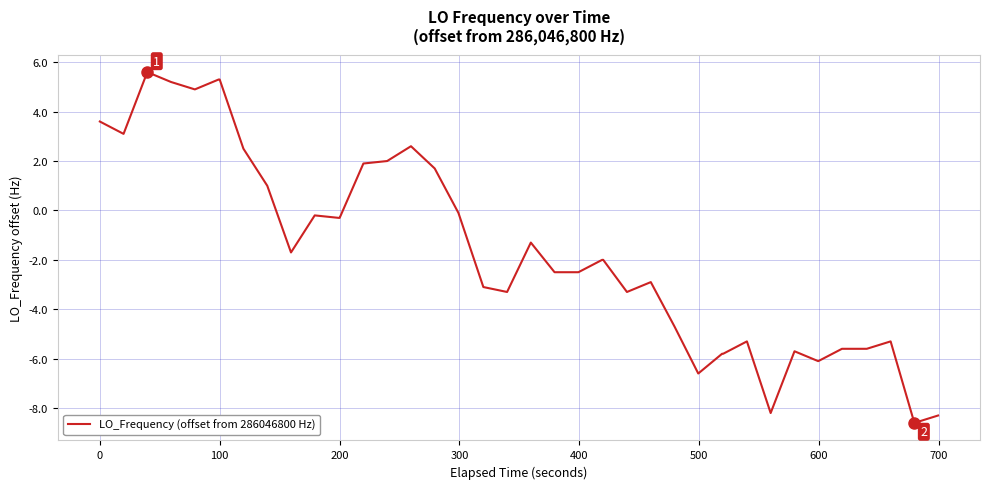

What is the difference between the maximum and minimum values?

14.2